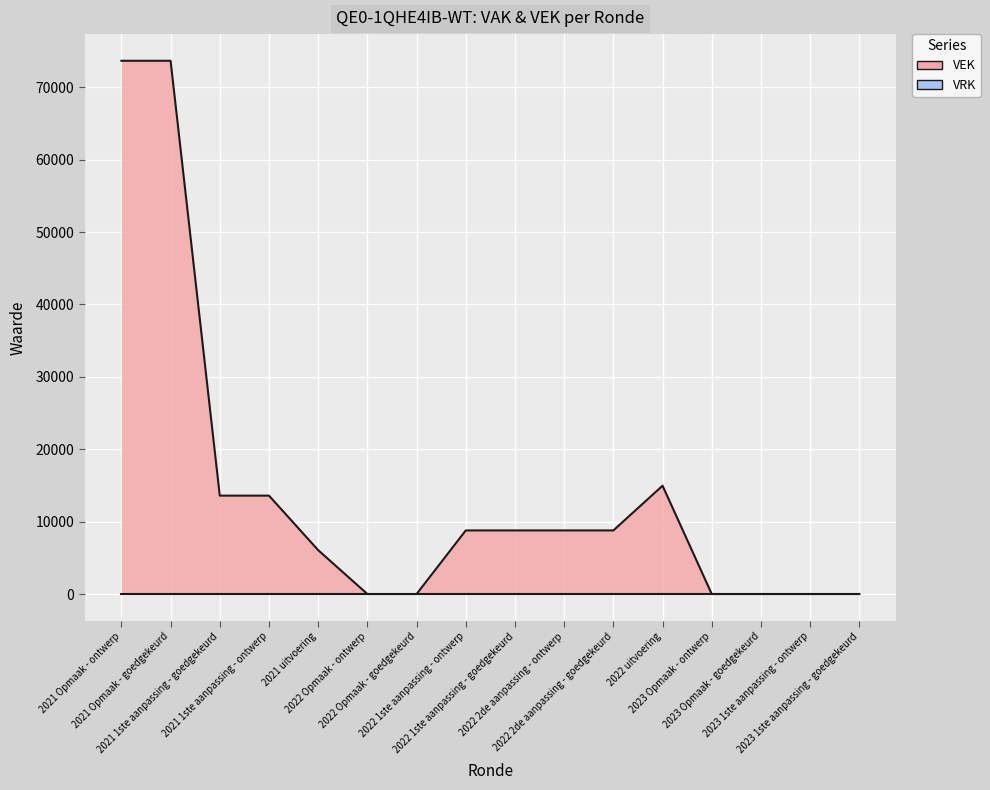

What is the sum of all values?

230626